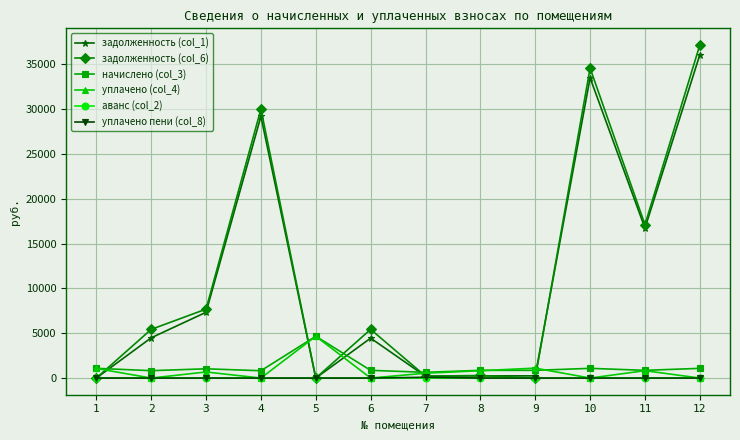

Which series has the largest range (max minus min)?

задолженность (col_6)